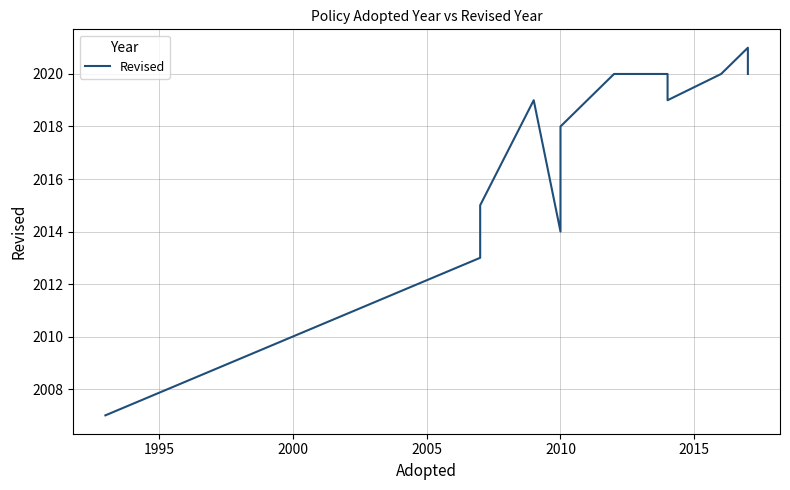

How many lines are shown in the chart?

1